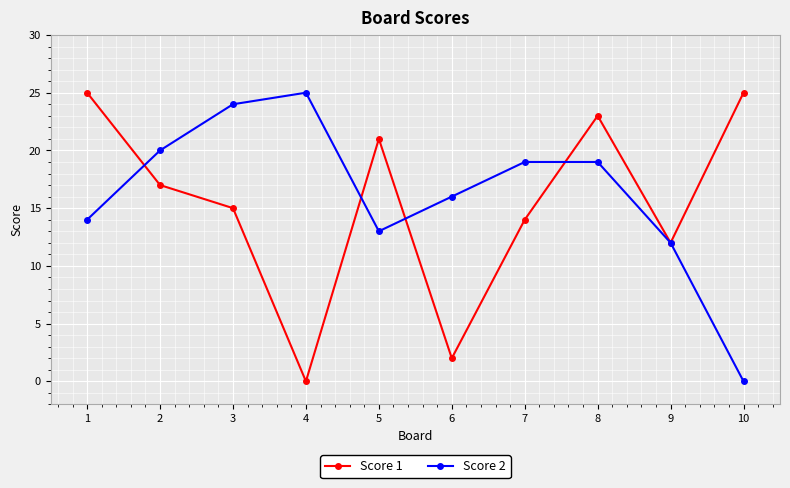

True or false: Score 1 and Score 2 intersect in this chart.

True